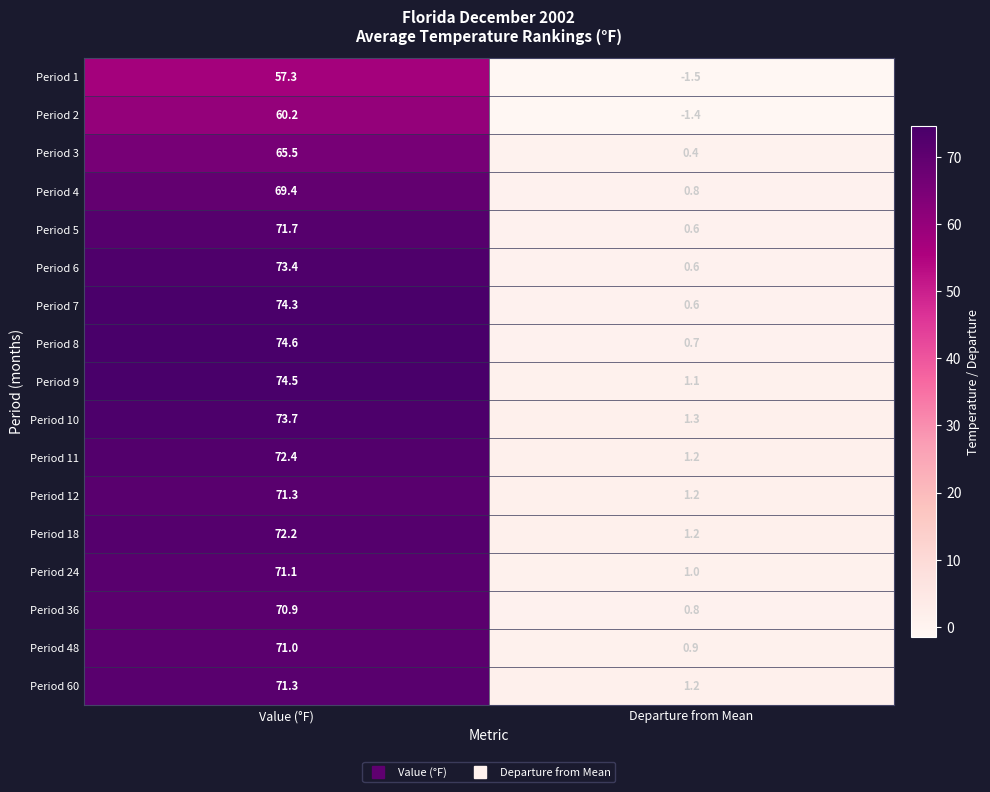

How many distinct data groups are displayed?

17